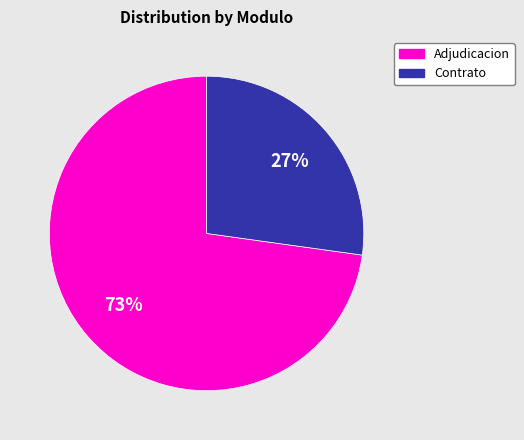

Is there any slice that represents more than half of the pie?

Yes